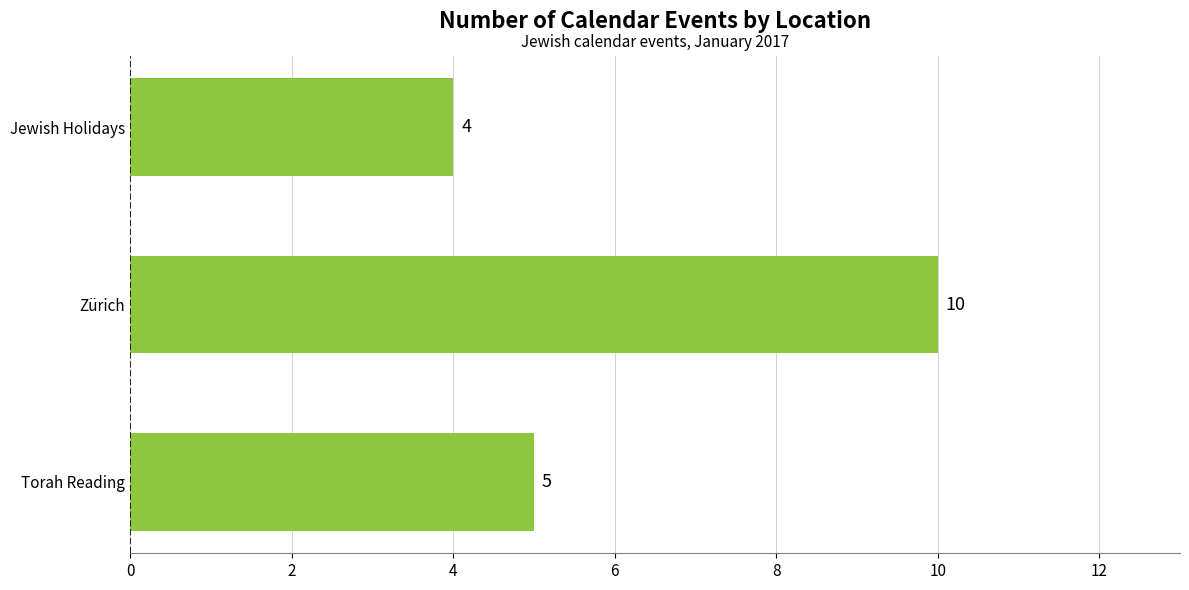

Approximately how many times larger is the value at Torah Reading compared to Zürich?

0.5